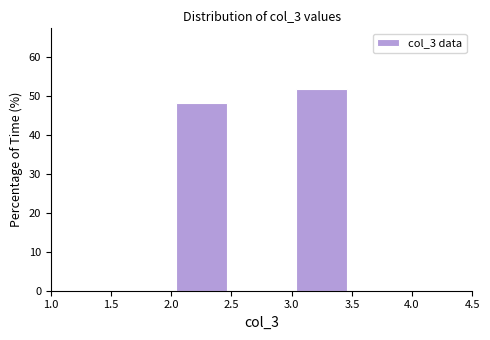

Over which range of the x-axis is the bar tallest?

3.0 to 3.5